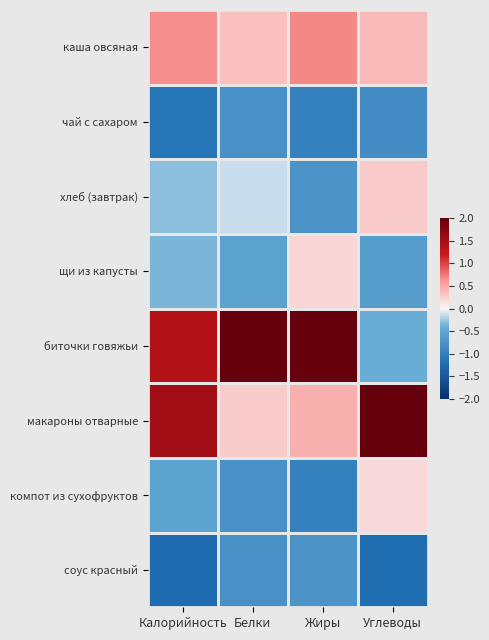

What is the difference between the highest and lowest values at Белки?

3.2